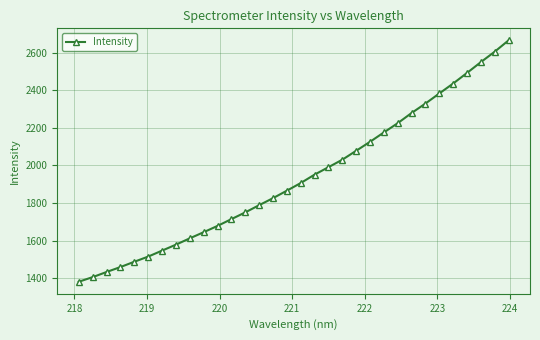

What is the minimum value shown in the chart?

1381.7